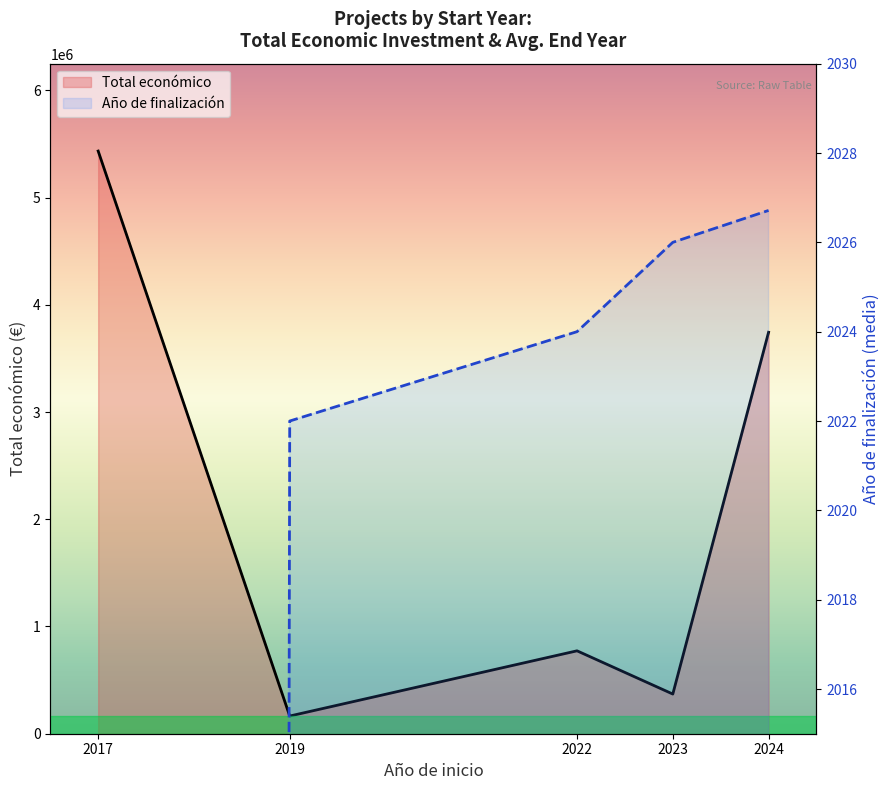

Reading left to right, list all the values displayed in this chart.

Total económico: 5433552.0	164995.0	773138.0	370000.0	3743562.0
Año de finalización: 0.0	2022.0	2024.0	2026.0	2026.7